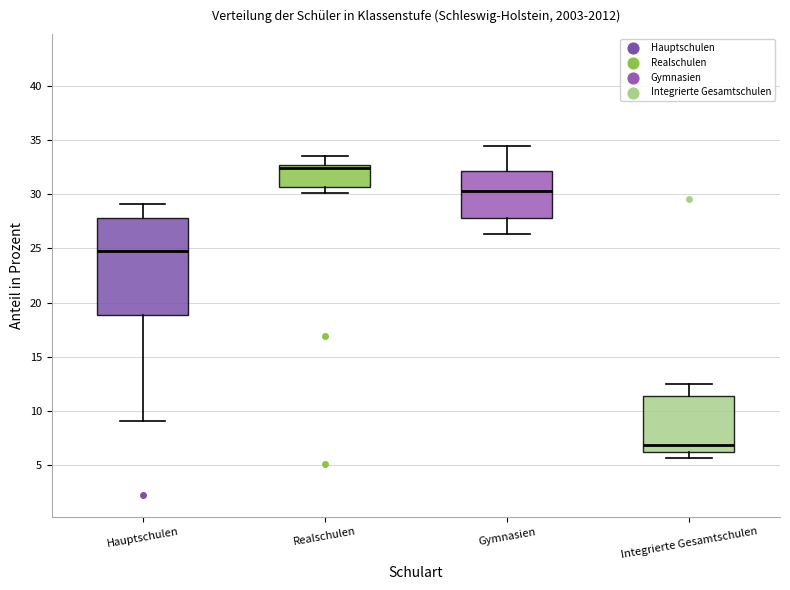

Reading left to right, read every box against the y-axis: the position of its median line, the range the box covers, and the ends of its whiskers. The values are not printed on the chart, so give them approximately, as read against the axis.

Hauptschulen: median 25.0, box 19.0 to 28.0, whiskers 9.0 to 29.0
Realschulen: median 32.5 (just below the box's upper edge), box 30.5 to 32.5, whiskers 30.0 to 33.5
Gymnasien: median 30.5, box 28.0 to 32.0, whiskers 26.5 to 34.5
Integrierte Gesamtschulen: median 7.0, box 6.0 to 11.5, whiskers 5.5 to 12.5